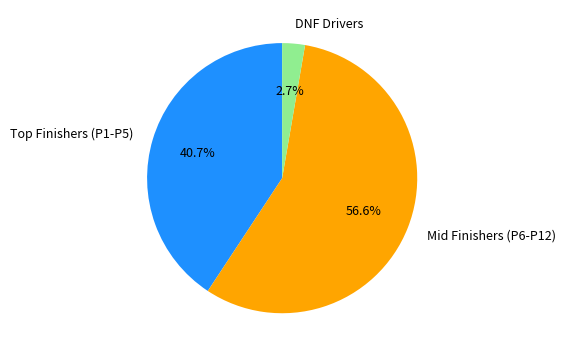

How many segments does this pie chart have?

3